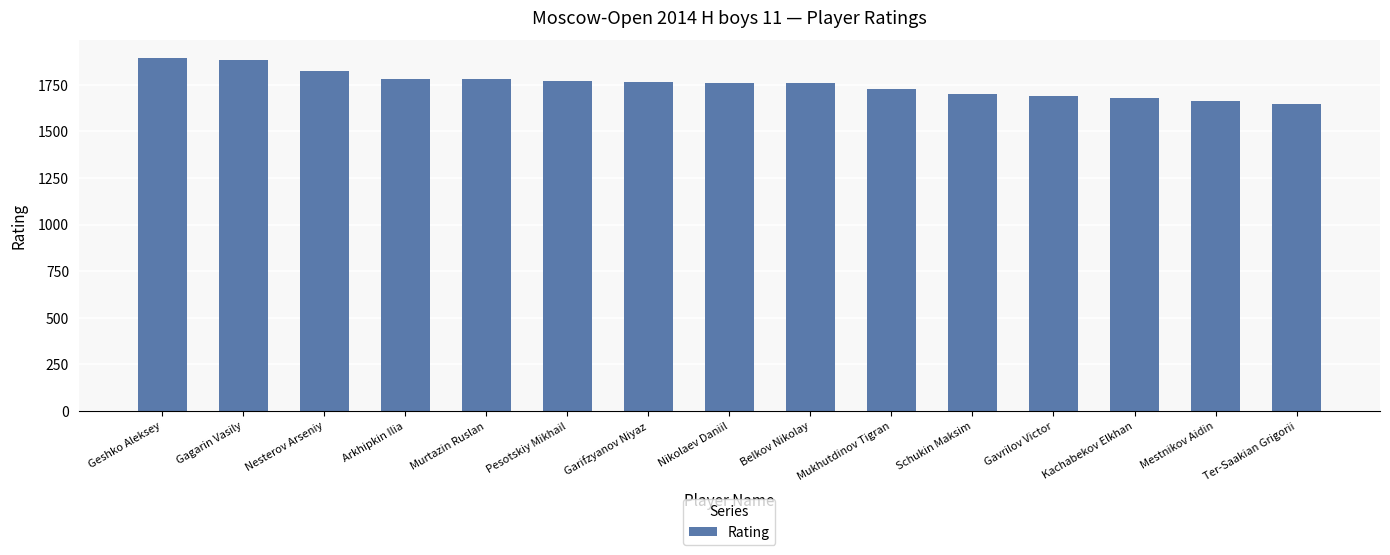

Read the value at Nesterov Arseniy, to the nearest 10.

1820